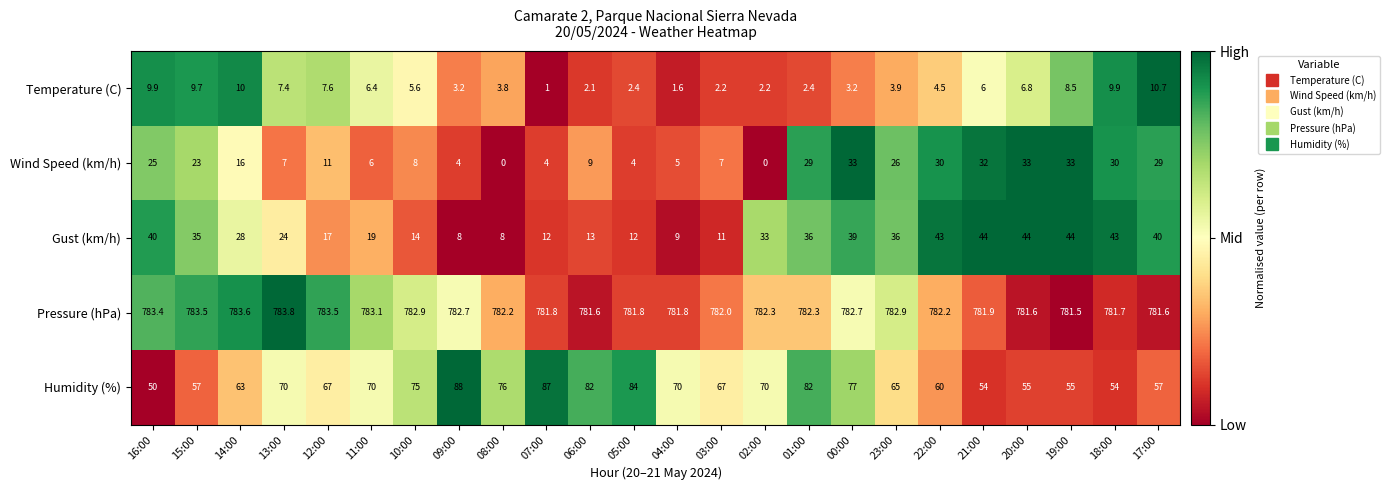

At 08:00, list the series in order from largest to smallest.

Pressure (hPa), Humidity (%), Gust (km/h), Temperature (C), Wind Speed (km/h)